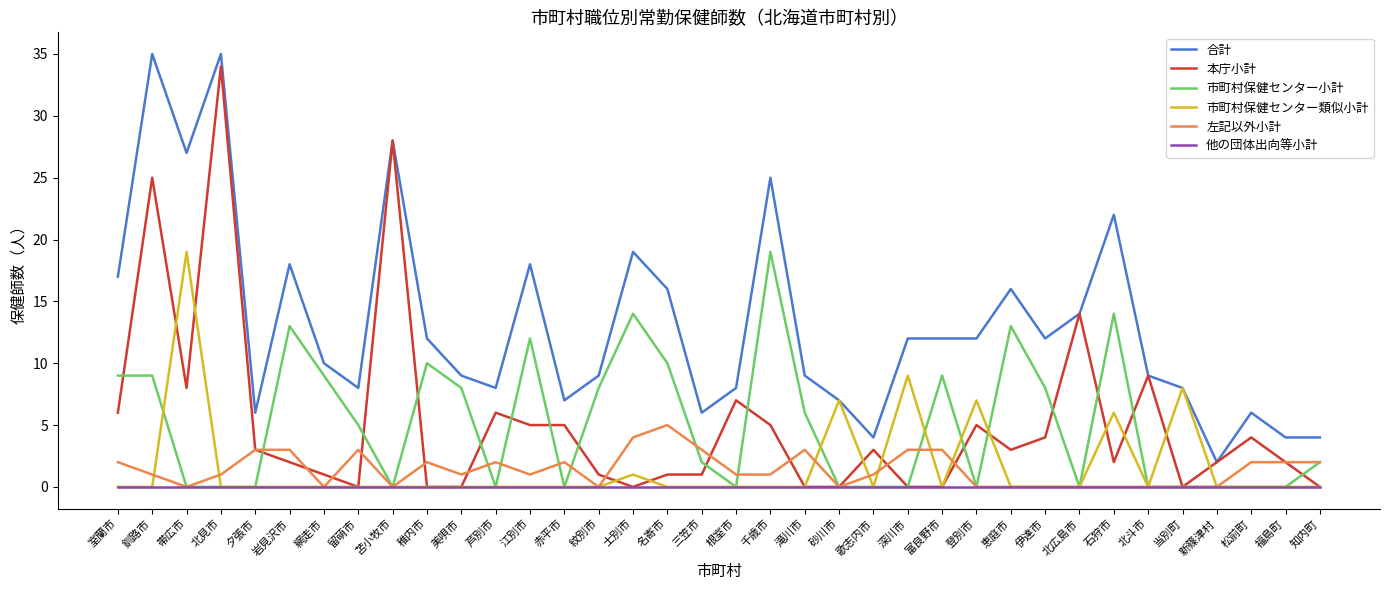

Reading left to right, extract all data points from this chart.

合計: 室蘭市=17	釧路市=35	帯広市=27	北見市=35	夕張市=6	岩見沢市=18	網走市=10	留萌市=8	苫小牧市=28	稚内市=12	美唄市=9	芦別市=8	江別市=18	赤平市=7	紋別市=9	士別市=19	名寄市=16	三笠市=6	根室市=8	千歳市=25	滝川市=9	砂川市=7	歌志内市=4	深川市=12	富良野市=12	登別市=12	恵庭市=16	伊達市=12	北広島市=14	石狩市=22	北斗市=9	当別町=8	新篠津村=2	松前町=6	福島町=4	知内町=4
本庁小計: 室蘭市=6	釧路市=25	帯広市=8	北見市=34	夕張市=3	岩見沢市=2	網走市=1	留萌市=0	苫小牧市=28	稚内市=0	美唄市=0	芦別市=6	江別市=5	赤平市=5	紋別市=1	士別市=0	名寄市=1	三笠市=1	根室市=7	千歳市=5	滝川市=0	砂川市=0	歌志内市=3	深川市=0	富良野市=0	登別市=5	恵庭市=3	伊達市=4	北広島市=14	石狩市=2	北斗市=9	当別町=0	新篠津村=2	松前町=4	福島町=2	知内町=0
市町村保健センター小計: 室蘭市=9	釧路市=9	帯広市=0	北見市=0	夕張市=0	岩見沢市=13	網走市=9	留萌市=5	苫小牧市=0	稚内市=10	美唄市=8	芦別市=0	江別市=12	赤平市=0	紋別市=8	士別市=14	名寄市=10	三笠市=2	根室市=0	千歳市=19	滝川市=6	砂川市=0	歌志内市=0	深川市=0	富良野市=9	登別市=0	恵庭市=13	伊達市=8	北広島市=0	石狩市=14	北斗市=0	当別町=0	新篠津村=0	松前町=0	福島町=0	知内町=2
市町村保健センター類似小計: 室蘭市=0	釧路市=0	帯広市=19	北見市=0	夕張市=0	岩見沢市=0	網走市=0	留萌市=0	苫小牧市=0	稚内市=0	美唄市=0	芦別市=0	江別市=0	赤平市=0	紋別市=0	士別市=1	名寄市=0	三笠市=0	根室市=0	千歳市=0	滝川市=0	砂川市=7	歌志内市=0	深川市=9	富良野市=0	登別市=7	恵庭市=0	伊達市=0	北広島市=0	石狩市=6	北斗市=0	当別町=8	新篠津村=0	松前町=0	福島町=0	知内町=0
左記以外小計: 室蘭市=2	釧路市=1	帯広市=0	北見市=1	夕張市=3	岩見沢市=3	網走市=0	留萌市=3	苫小牧市=0	稚内市=2	美唄市=1	芦別市=2	江別市=1	赤平市=2	紋別市=0	士別市=4	名寄市=5	三笠市=3	根室市=1	千歳市=1	滝川市=3	砂川市=0	歌志内市=1	深川市=3	富良野市=3	登別市=0	恵庭市=0	伊達市=0	北広島市=0	石狩市=0	北斗市=0	当別町=0	新篠津村=0	松前町=2	福島町=2	知内町=2
他の団体出向等小計: 室蘭市=0	釧路市=0	帯広市=0	北見市=0	夕張市=0	岩見沢市=0	網走市=0	留萌市=0	苫小牧市=0	稚内市=0	美唄市=0	芦別市=0	江別市=0	赤平市=0	紋別市=0	士別市=0	名寄市=0	三笠市=0	根室市=0	千歳市=0	滝川市=0	砂川市=0	歌志内市=0	深川市=0	富良野市=0	登別市=0	恵庭市=0	伊達市=0	北広島市=0	石狩市=0	北斗市=0	当別町=0	新篠津村=0	松前町=0	福島町=0	知内町=0